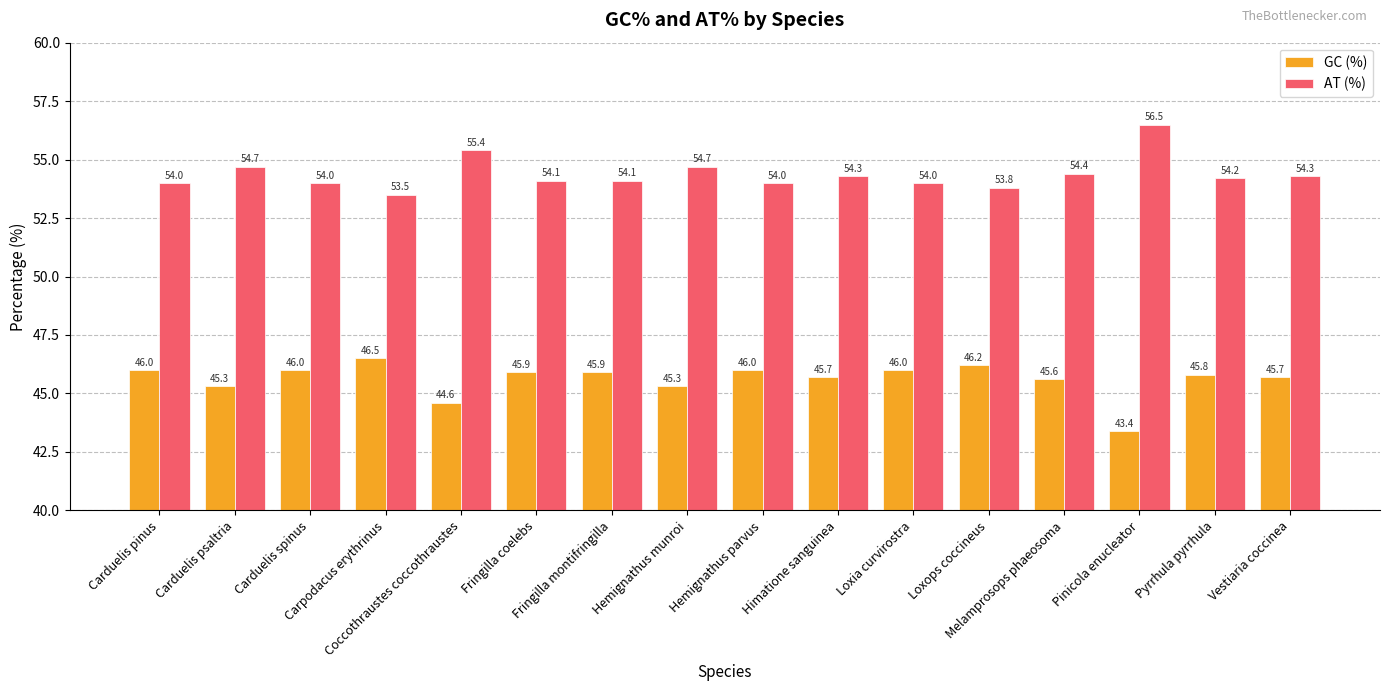

At how many categories does at least one series exceed 45?

16